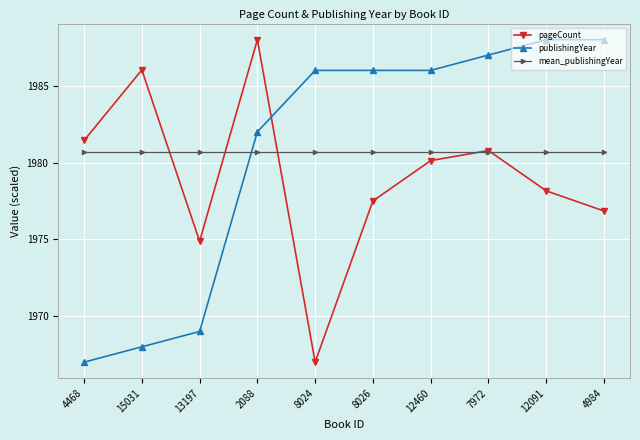

Where do mean_publishingYear and pageCount first cross each other?

15031 and 13197